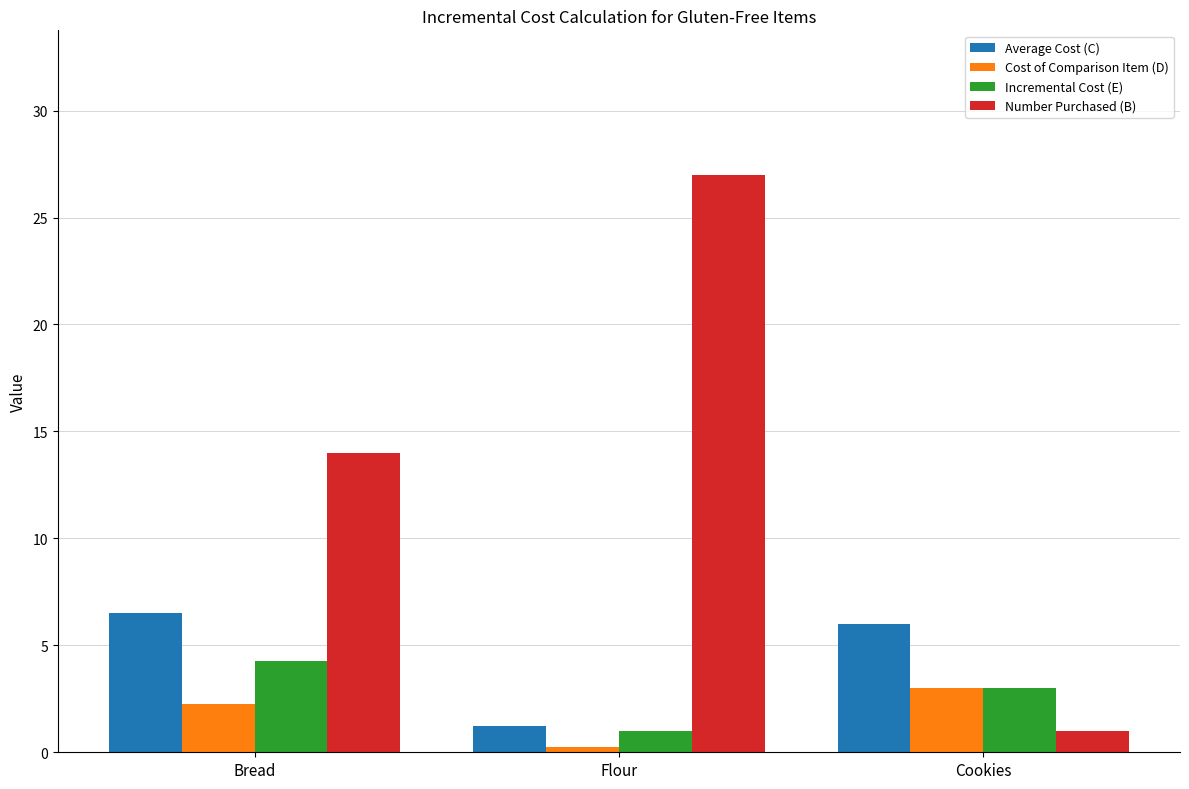

At which category is the sum across all series the highest?

Flour